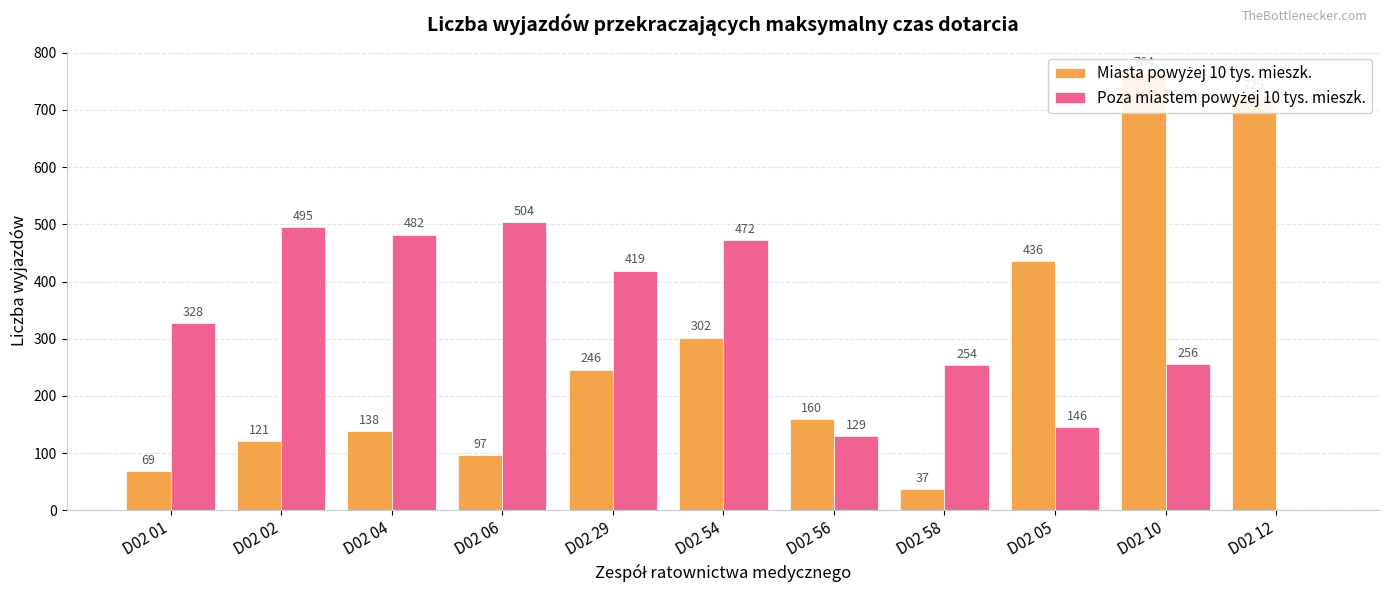

The Poza miastem powyżej 10 tys. mieszk. series shows 451 at D02 58. True or false?

False